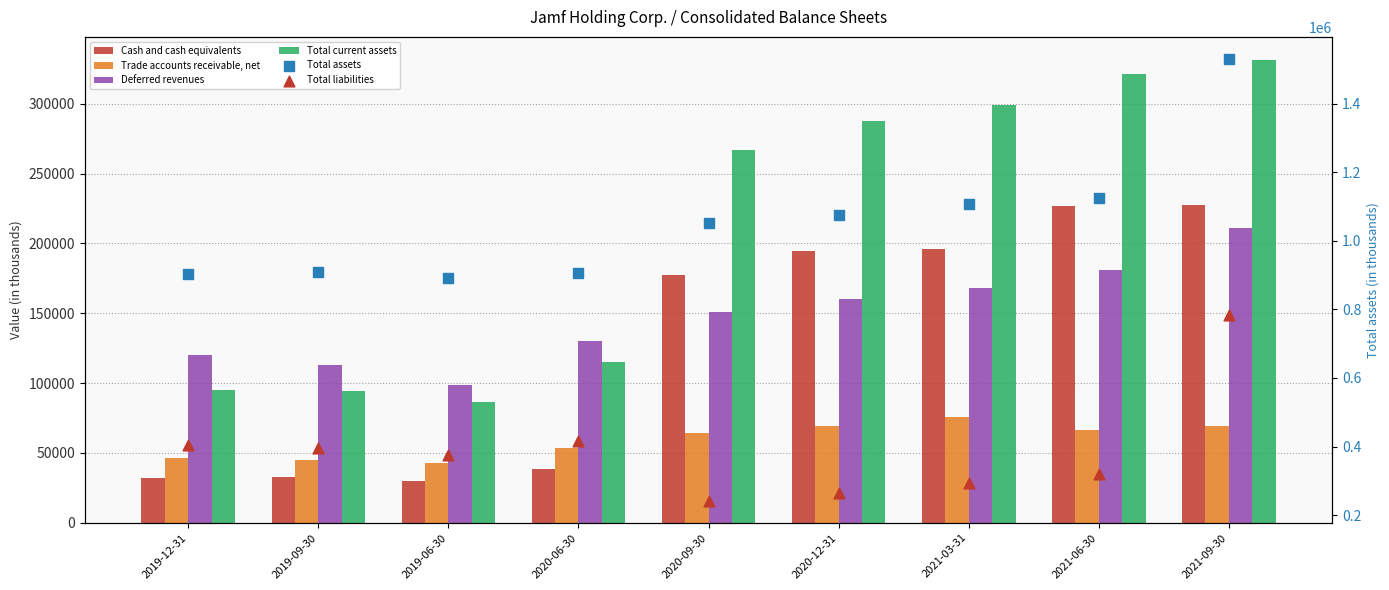

Is the value of Trade accounts receivable, net at 2021-09-30 greater than the value of Total liabilities at 2021-06-30?

No